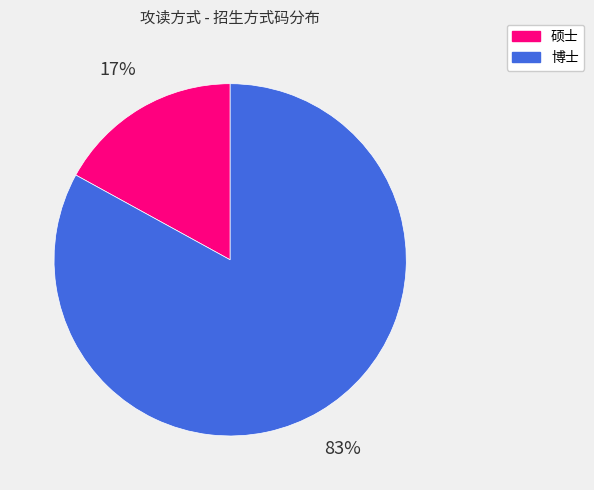

To the nearest percent, what is the average slice percentage?

50%